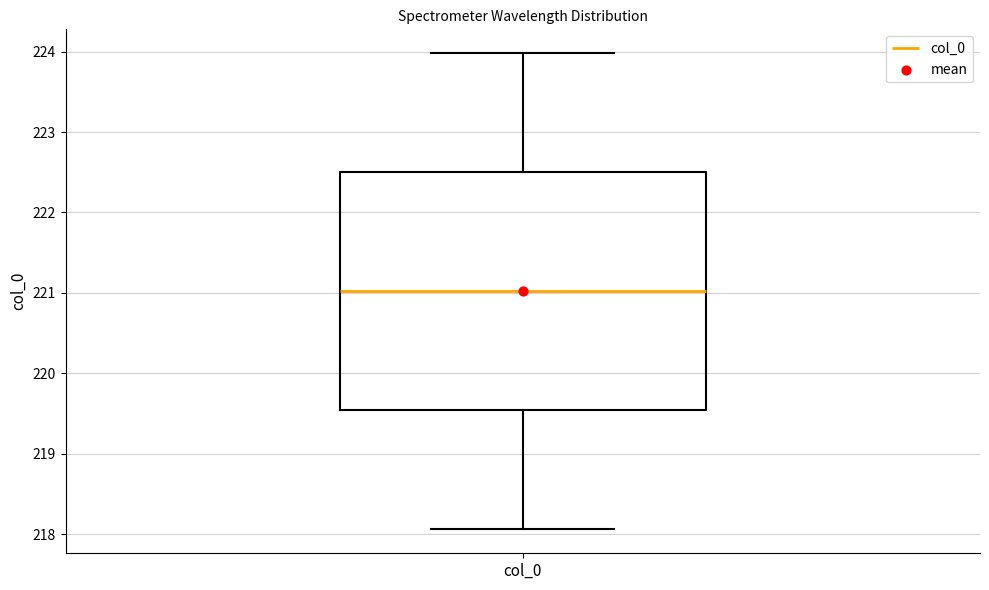

Where does the upper whisker of the box for col_0 end on the y-axis? The values are not printed on the chart, so give them approximately, as read against the axis.

224.0